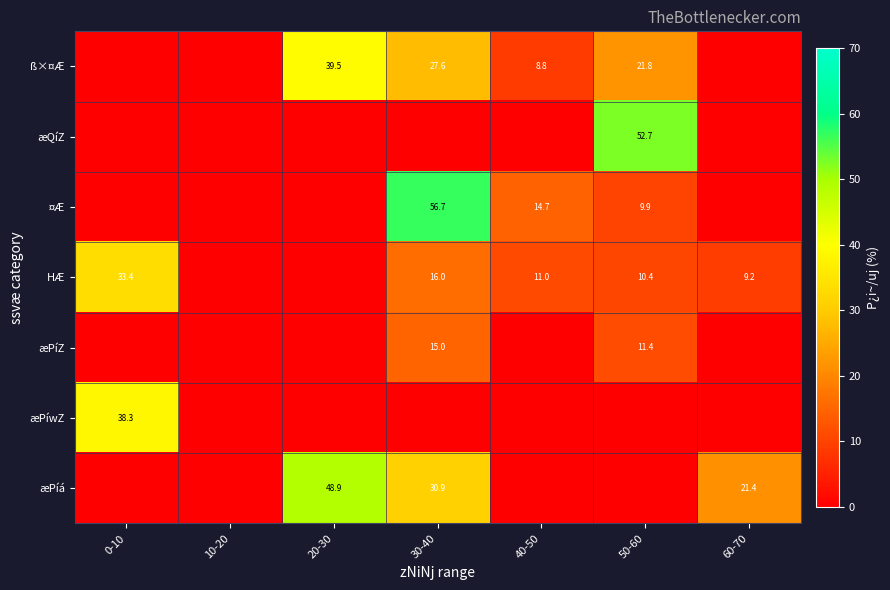

What is the difference between the ß×¤Æ values at 50-60 and 30-40?

5.8